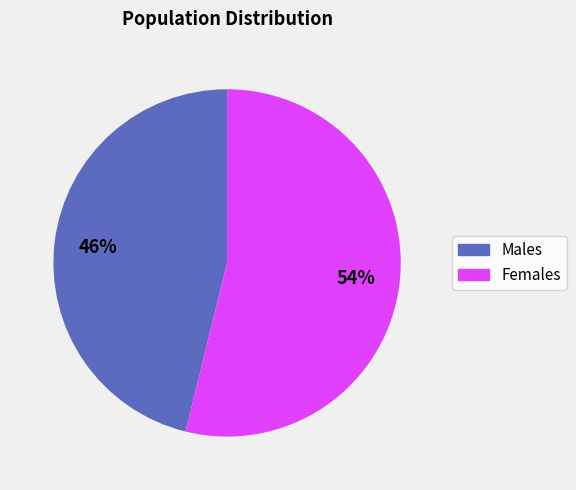

To the nearest percent, what is the average slice percentage?

50%